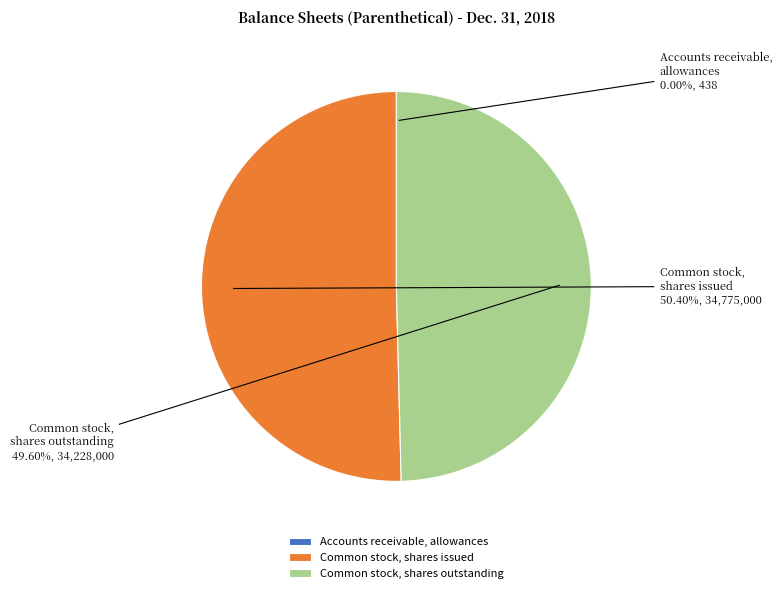

To the nearest percent, what is the difference between the largest and smallest slice percentages?

50%